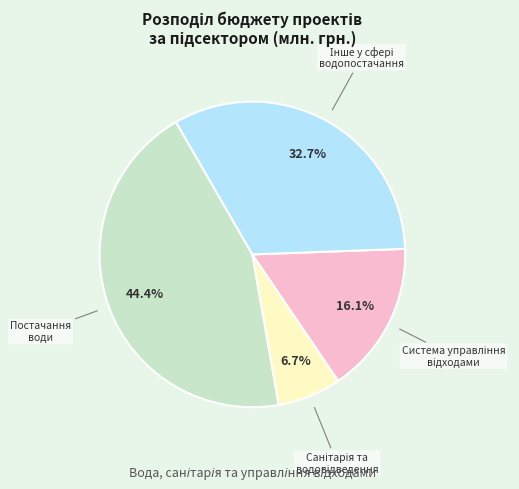

Does any single category account for the majority?

No